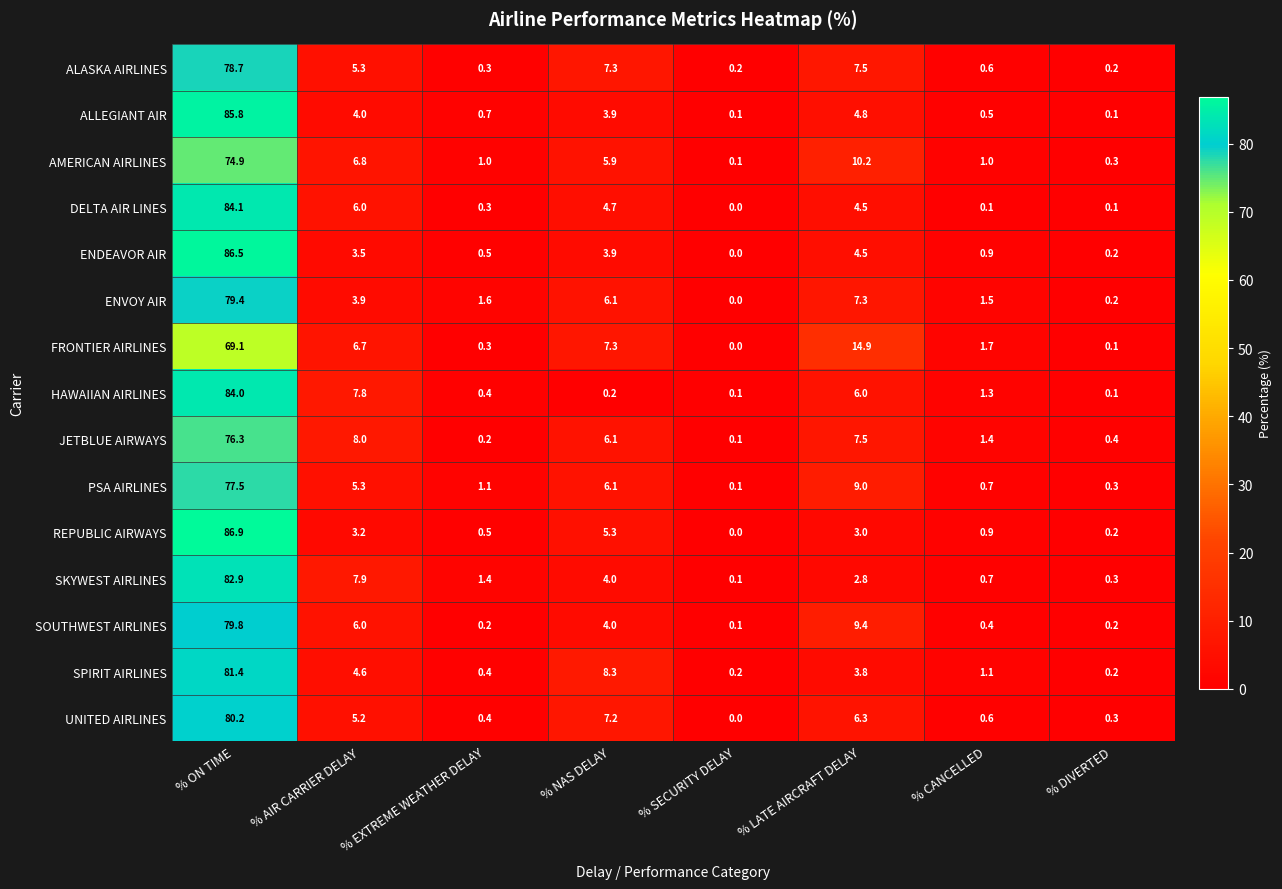

Which series has the largest range (max minus min)?

REPUBLIC AIRWAYS